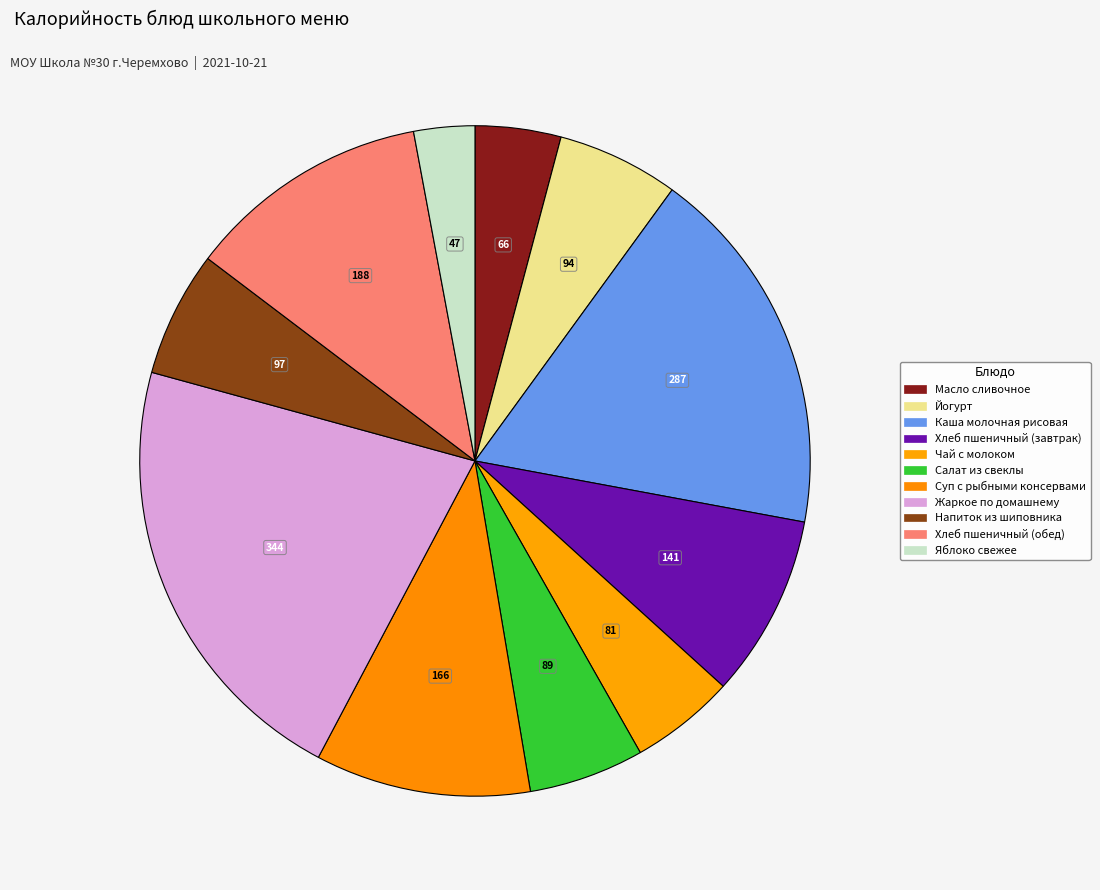

Combined, what portion of the pie is Чай с молоком and Хлеб пшеничный (завтрак)?

13.9%